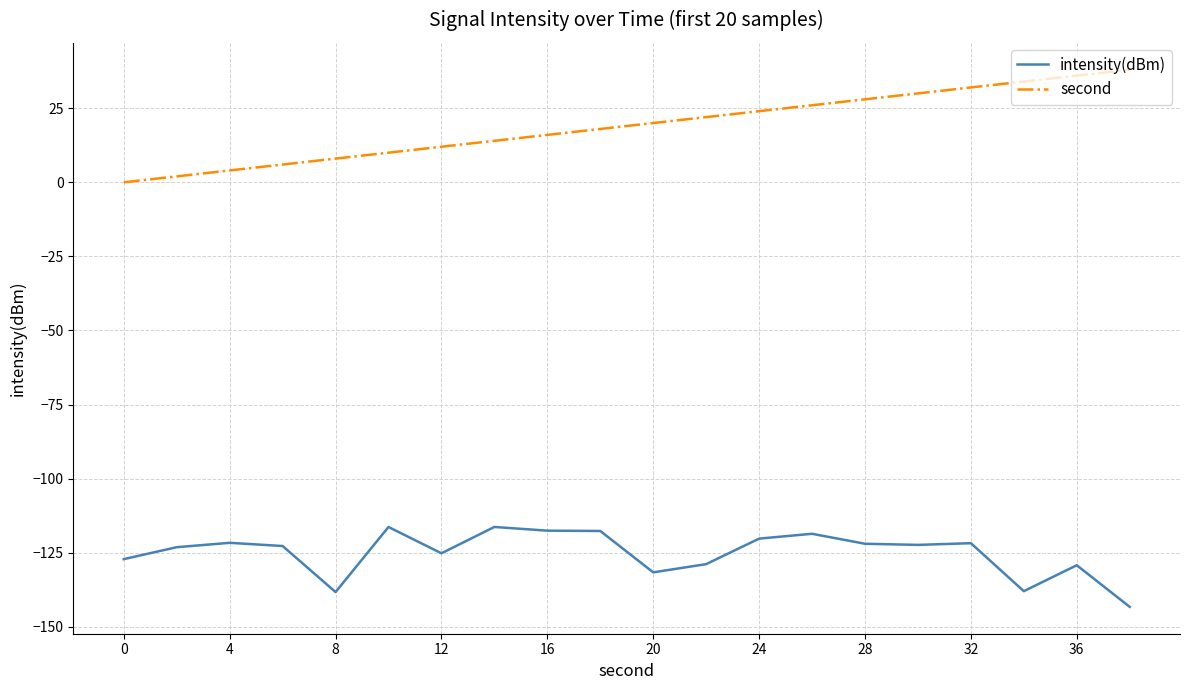

What is the difference between the maximum and minimum values in the intensity(dBm) series?

27.0